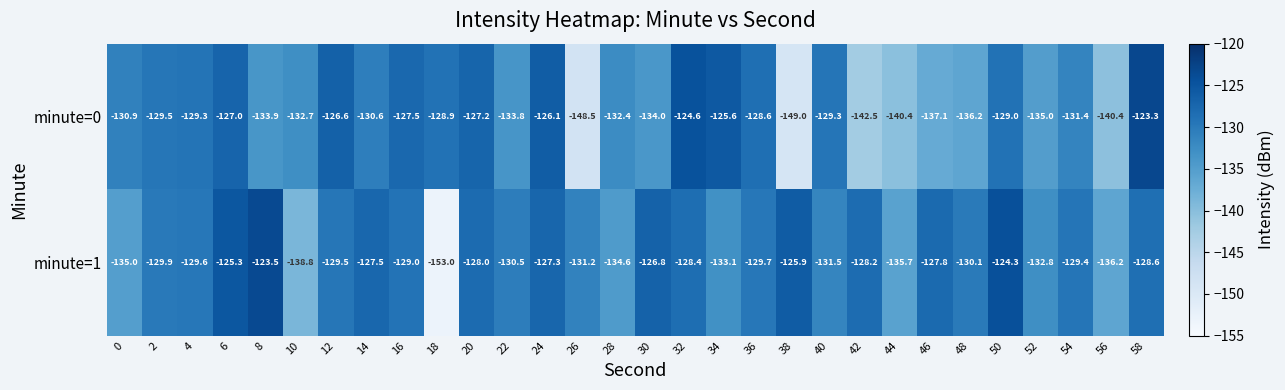

List the series in order of their peak value, lowest first.

minute=1, minute=0